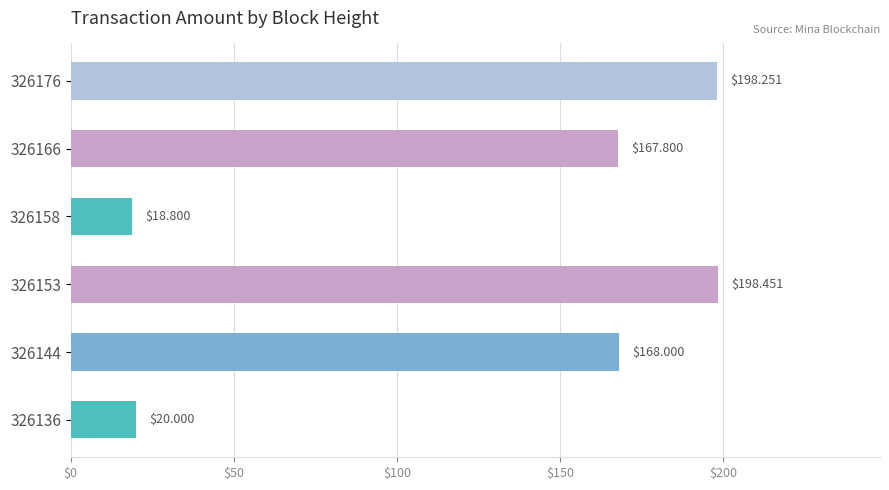

What is the sum of the values at 326158 and 326153?

217.3